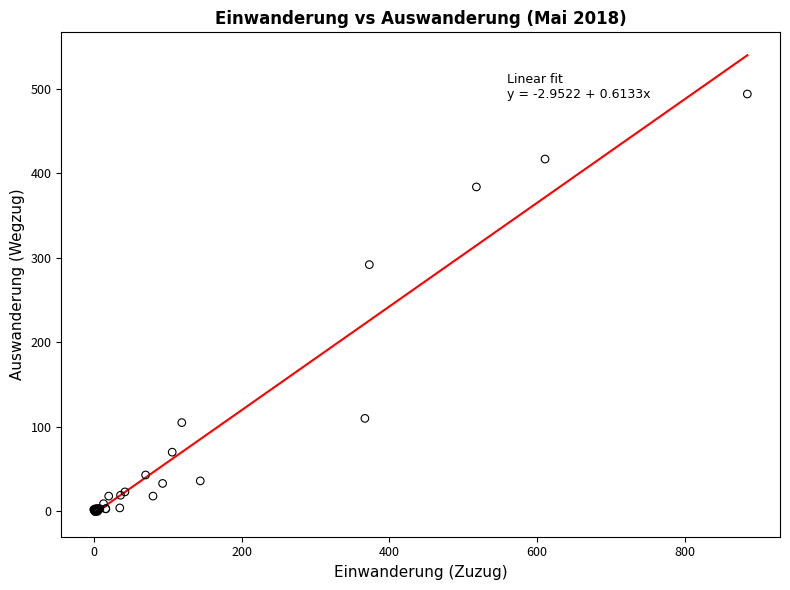

What Y value in the scatter plot is closest to 247?

292